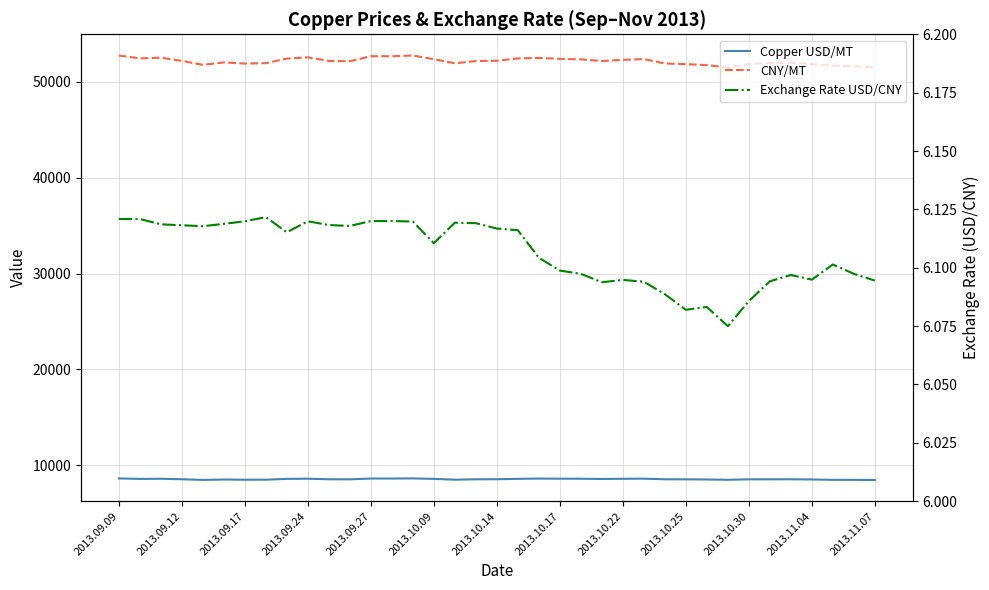

At 16, list the series in order from largest to smallest.

CNY/MT, Copper USD/MT, Exchange Rate USD/CNY